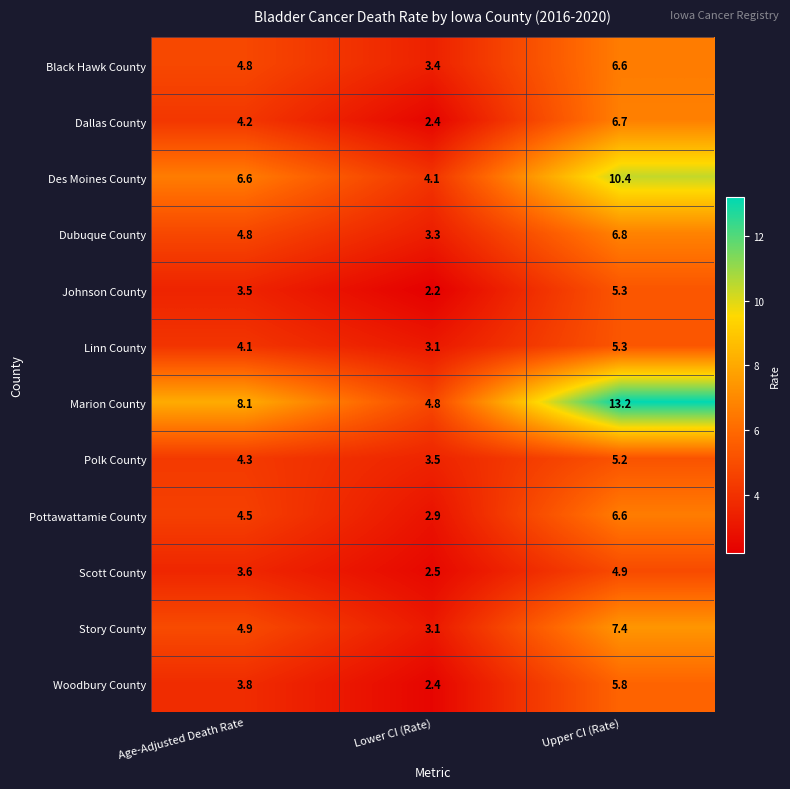

What value does the Story County series have at Upper CI (Rate)?

7.4